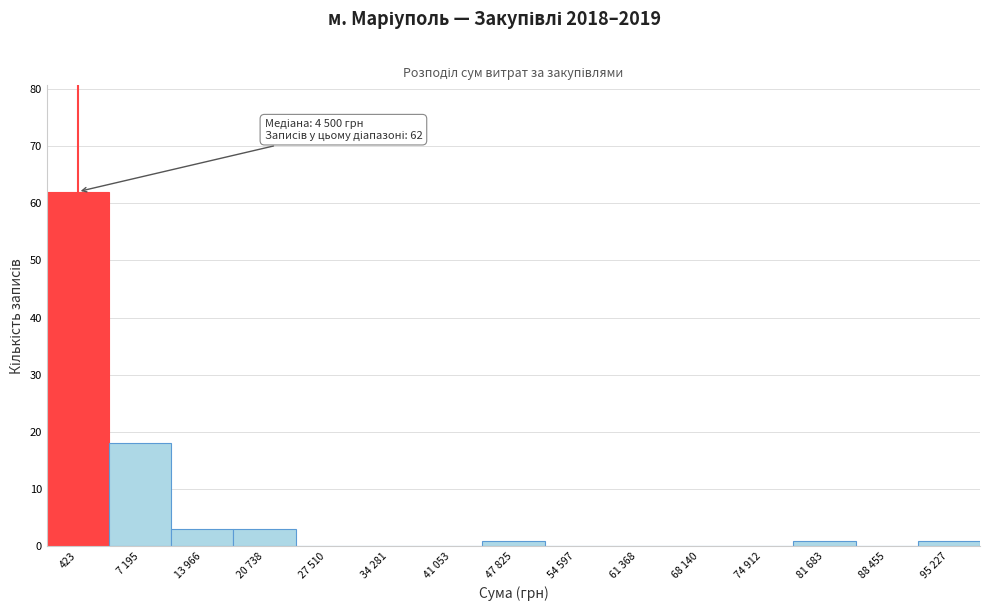

Reading left to right, transcribe all the data shown in this chart.

423=62	7 195=18	13 966=3	20 738=3	27 510=0	34 281=0	41 053=0	47 825=1	54 597=0	61 368=0	68 140=0	74 912=0	81 683=1	88 455=0	95 227=1